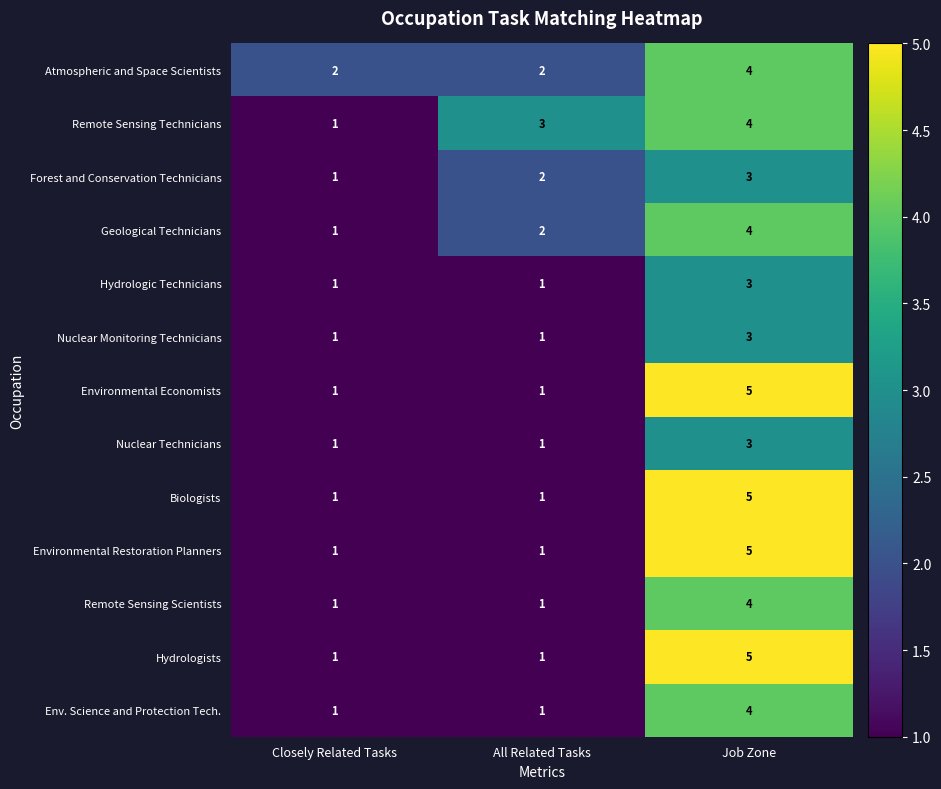

What is the difference between the highest and lowest values at All Related Tasks?

2